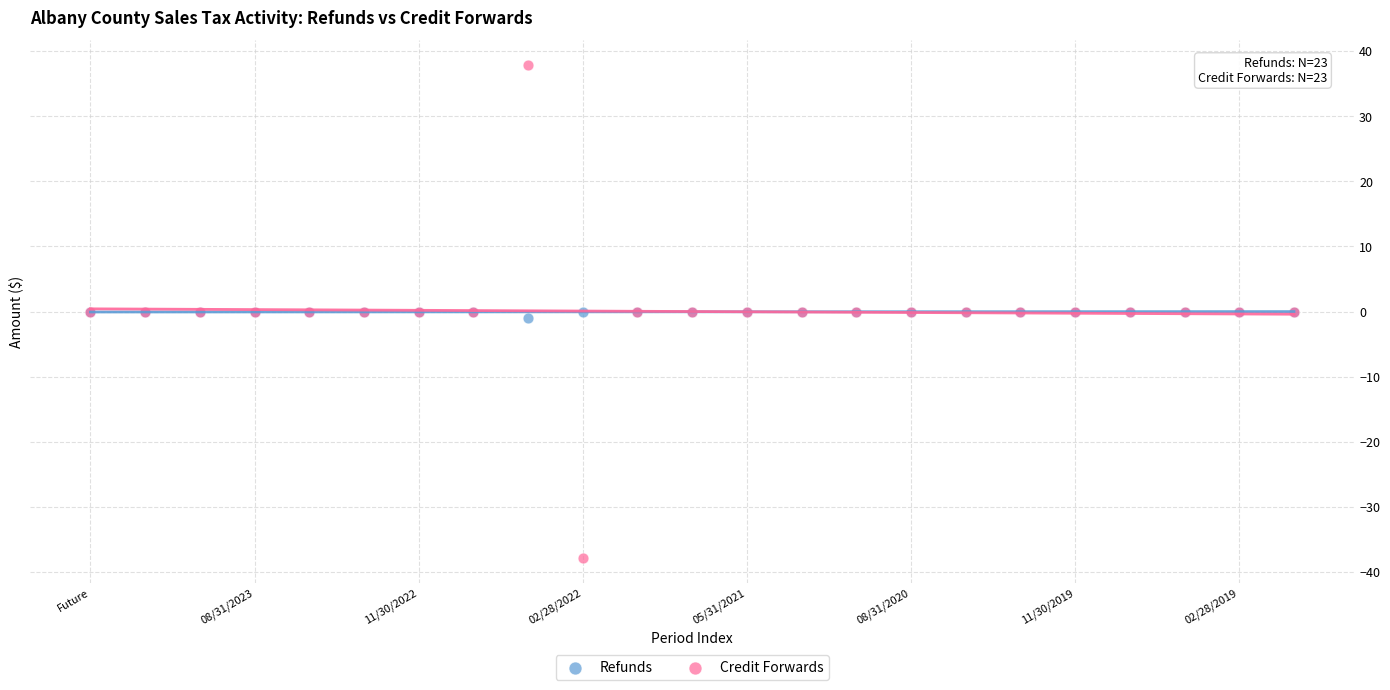

What are all the series names shown in the legend?

Refunds, Credit Forwards